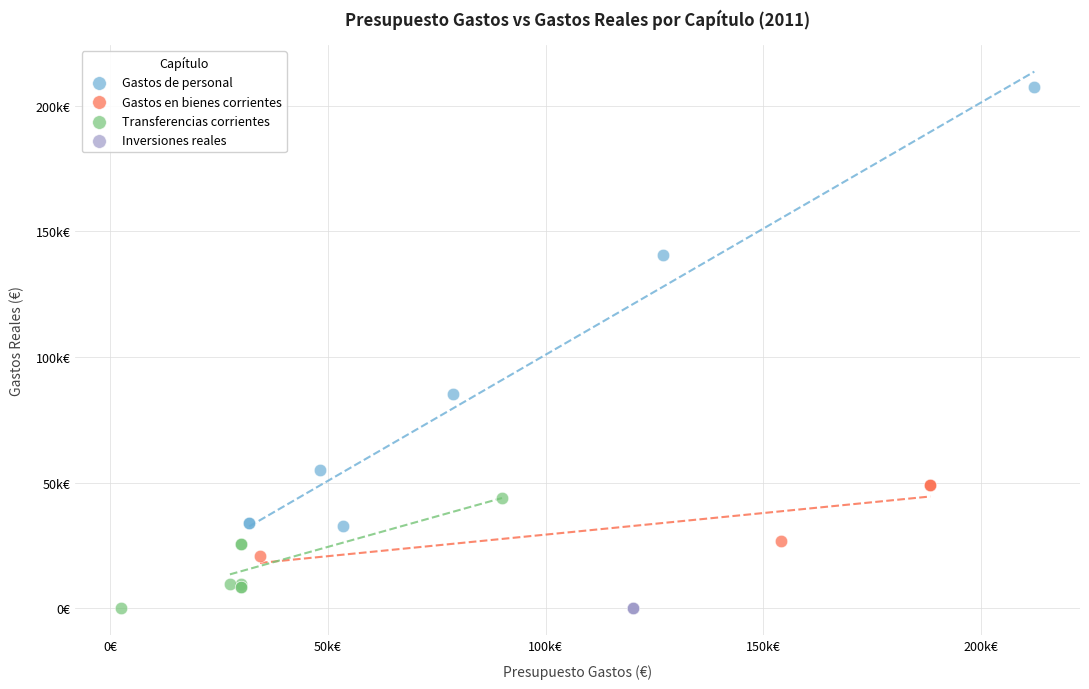

What are all the series names shown in the legend?

Gastos de personal, Gastos en bienes corrientes, Transferencias corrientes, Inversiones reales